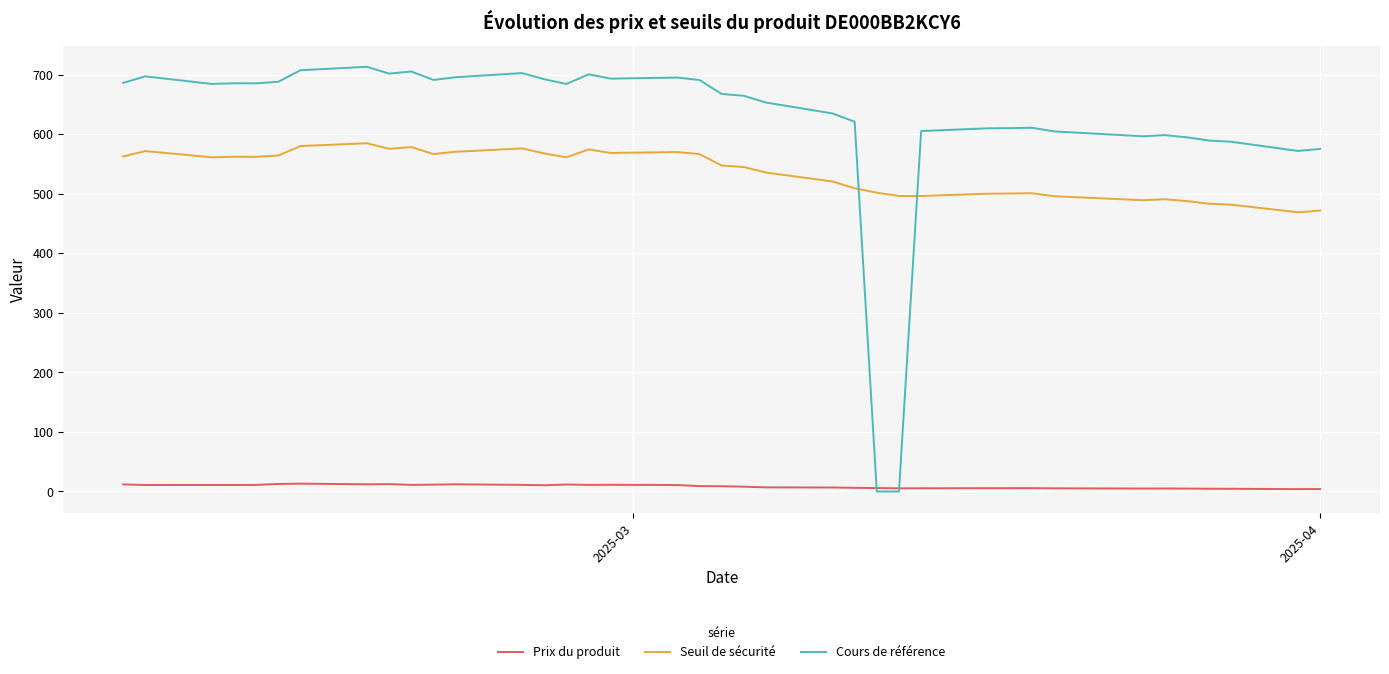

Which series has the largest total across all categories?

Cours de référence